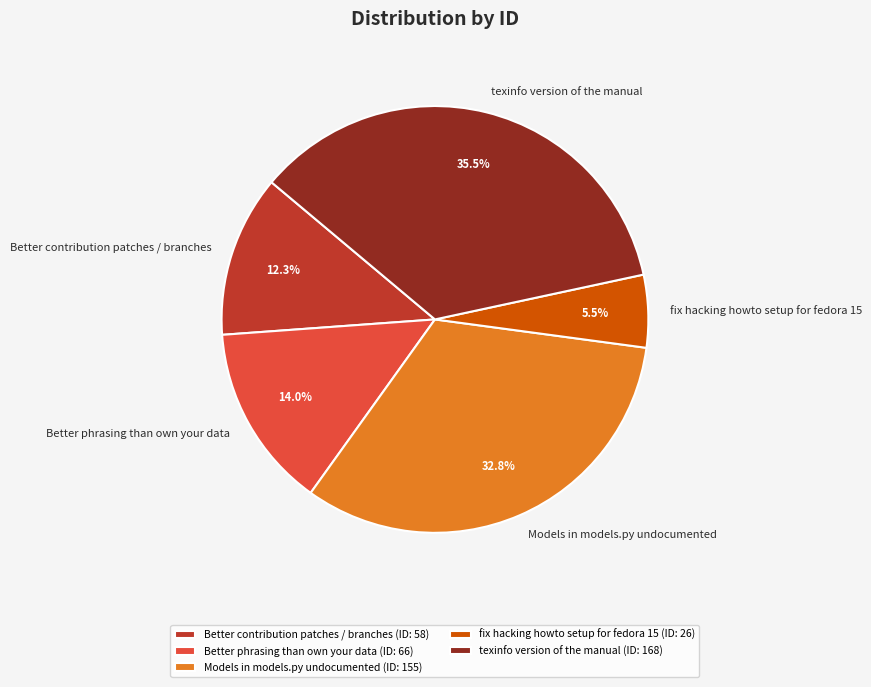

To the nearest percent, what is the difference between the largest and smallest slice percentages?

30%